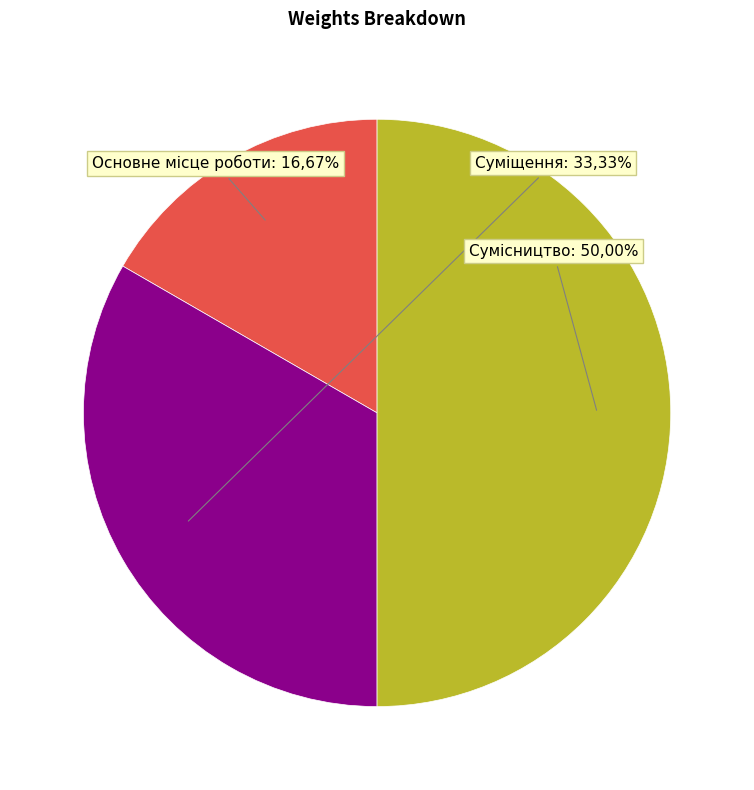

What percentage do Суміщення and Сумісництво together represent?

83.3%